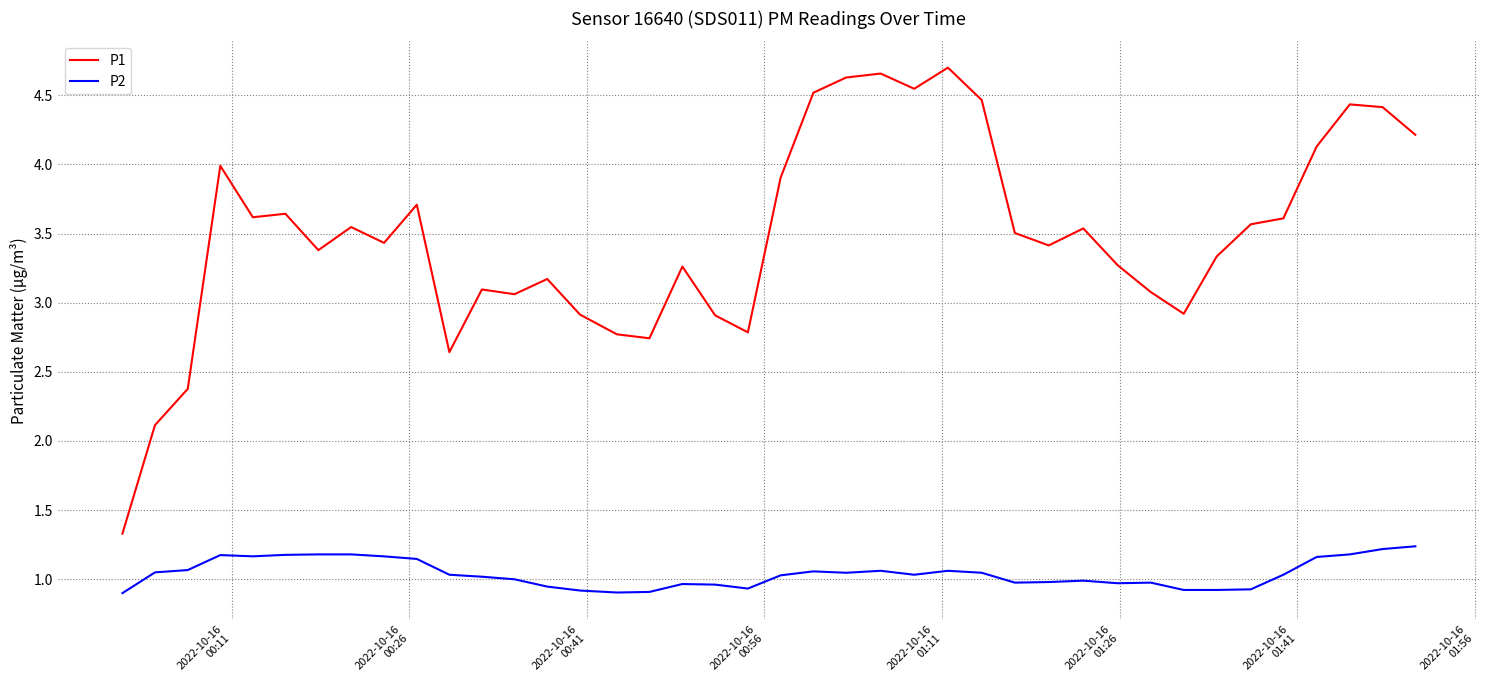

Which series has the widest spread of values?

P1